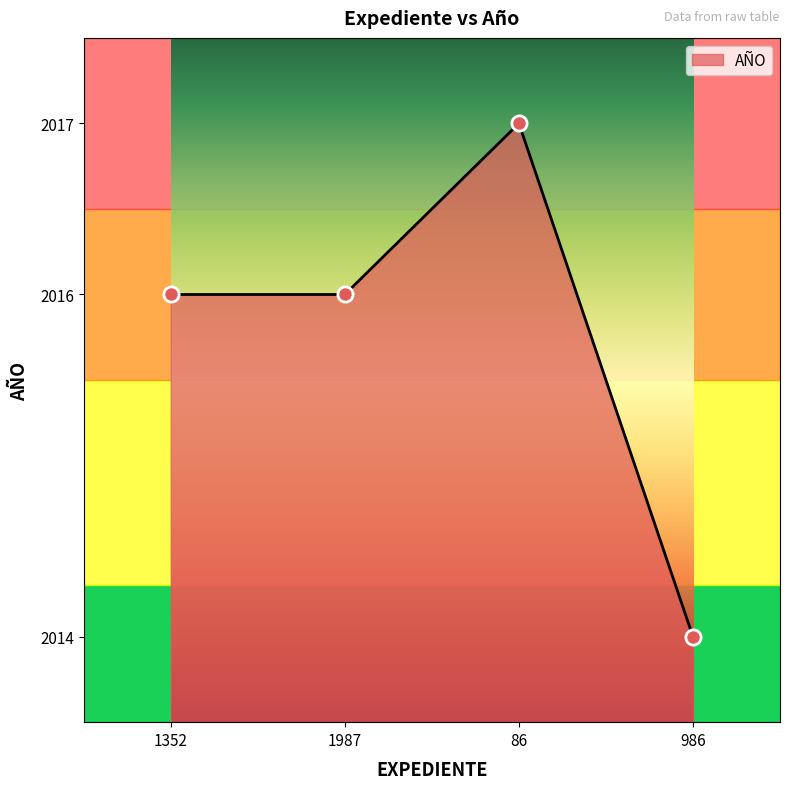

What is the ratio of the value at 1352 to the value at 86?

1.0